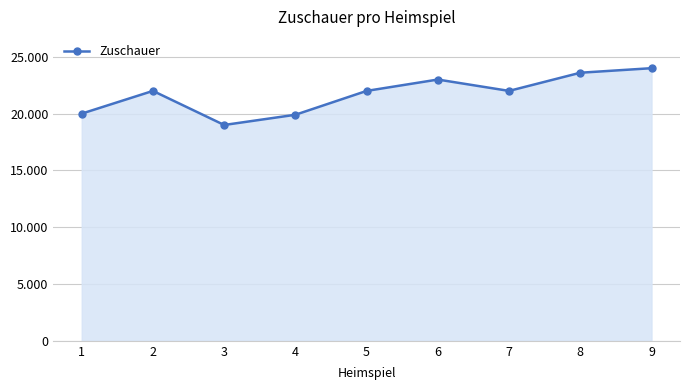

List the labels in order of value, largest first.

9, 8, 6, 2, 5, 7, 1, 4, 3